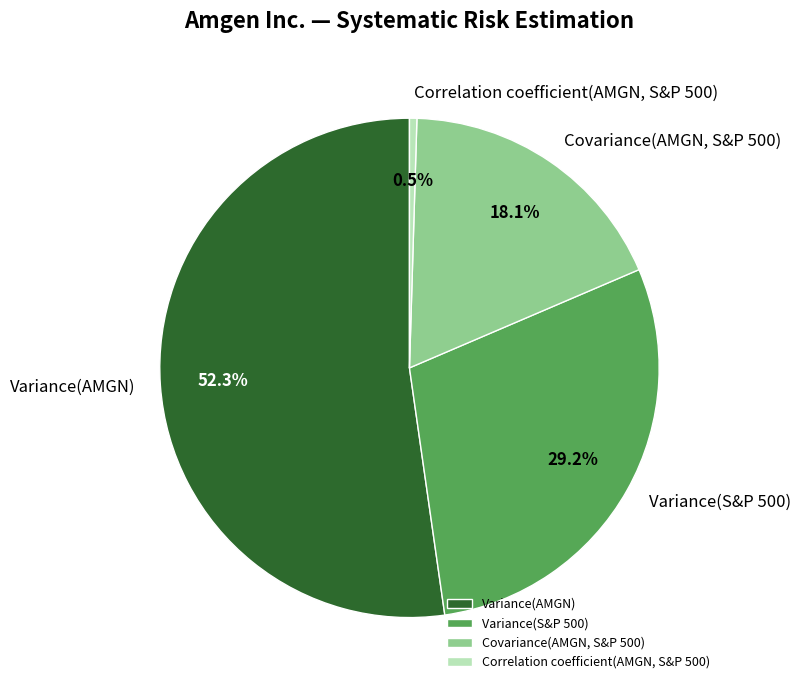

Does Variance(S&P 500) account for over 50% of the chart?

No